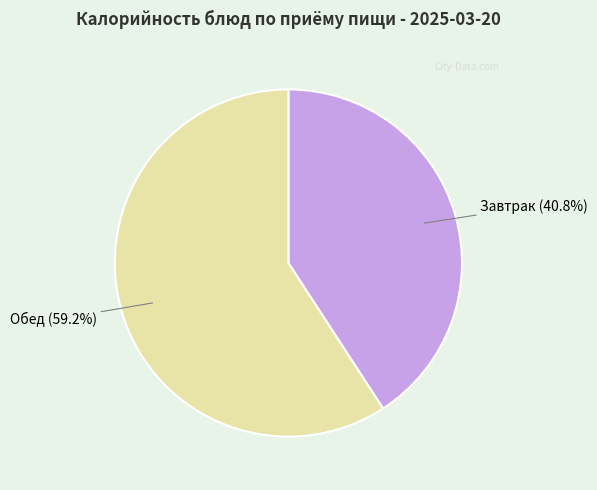

Does any single category account for the majority?

Yes